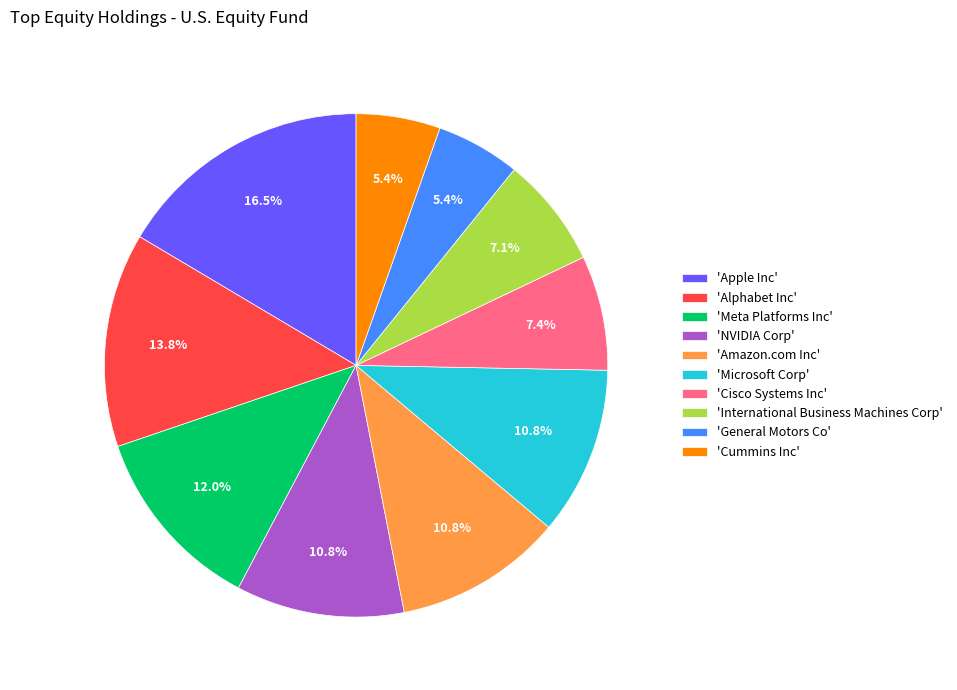

Is there a majority slice in this chart?

No